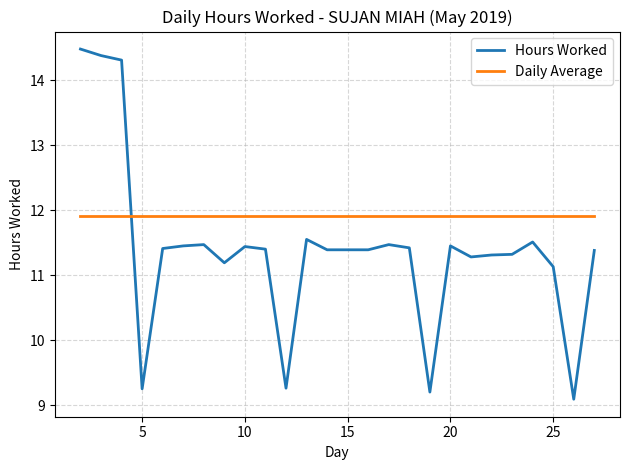

What is the highest value of the Daily Average series?

11.9